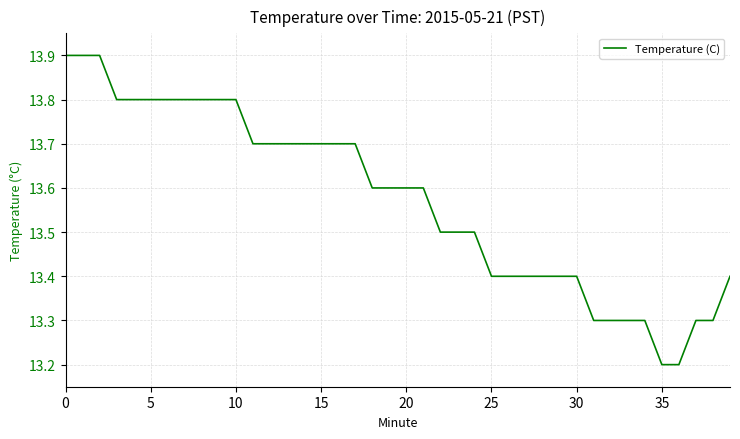

What is the difference between the maximum and minimum values?

0.7